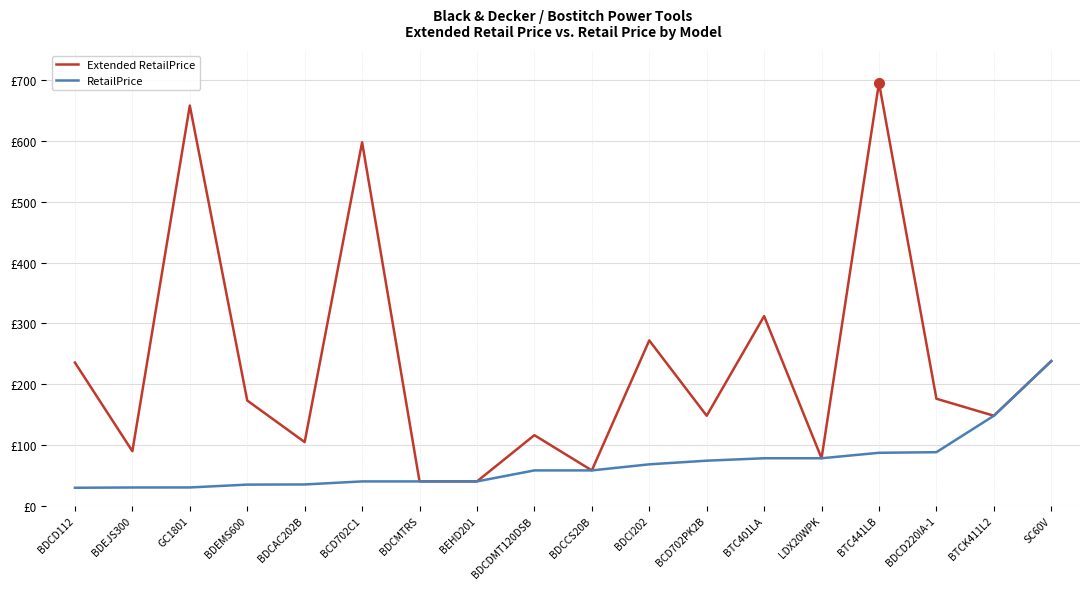

What are all the series names shown in the legend?

Extended RetailPrice, RetailPrice